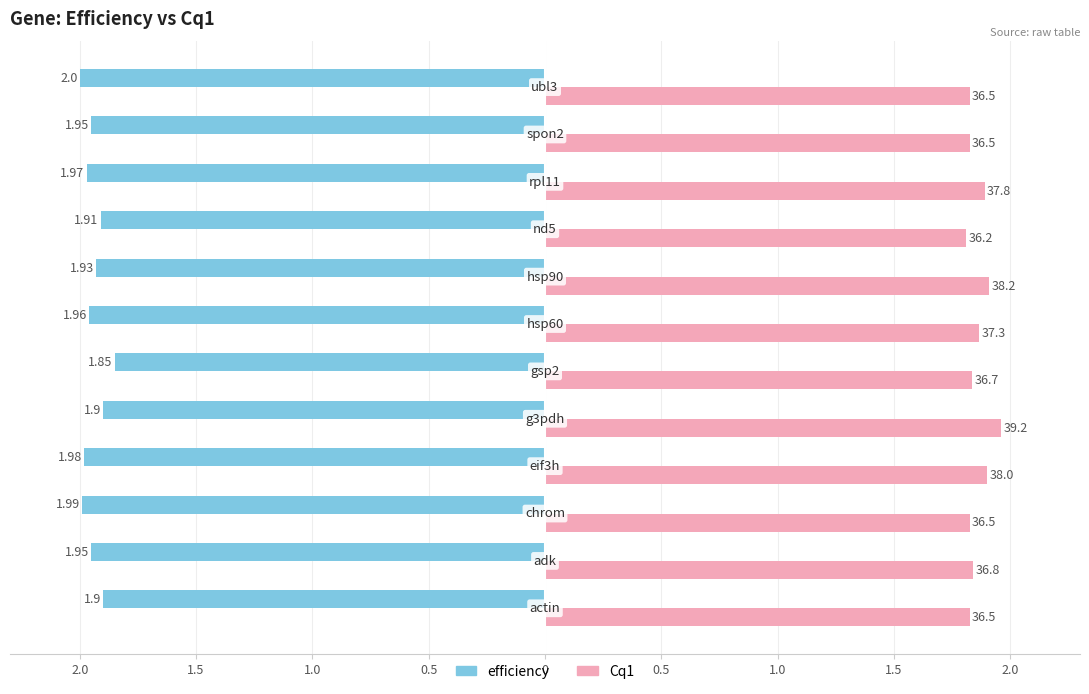

What are all the series names shown in the legend?

efficiency, Cq1